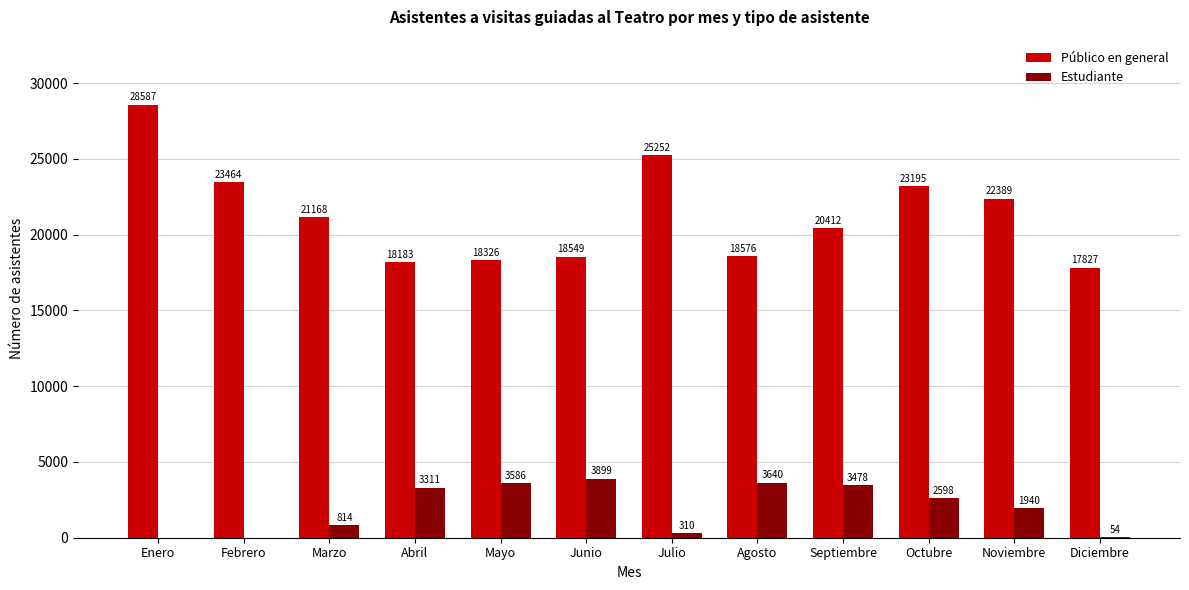

What are all the series names shown in the legend?

Público en general, Estudiante